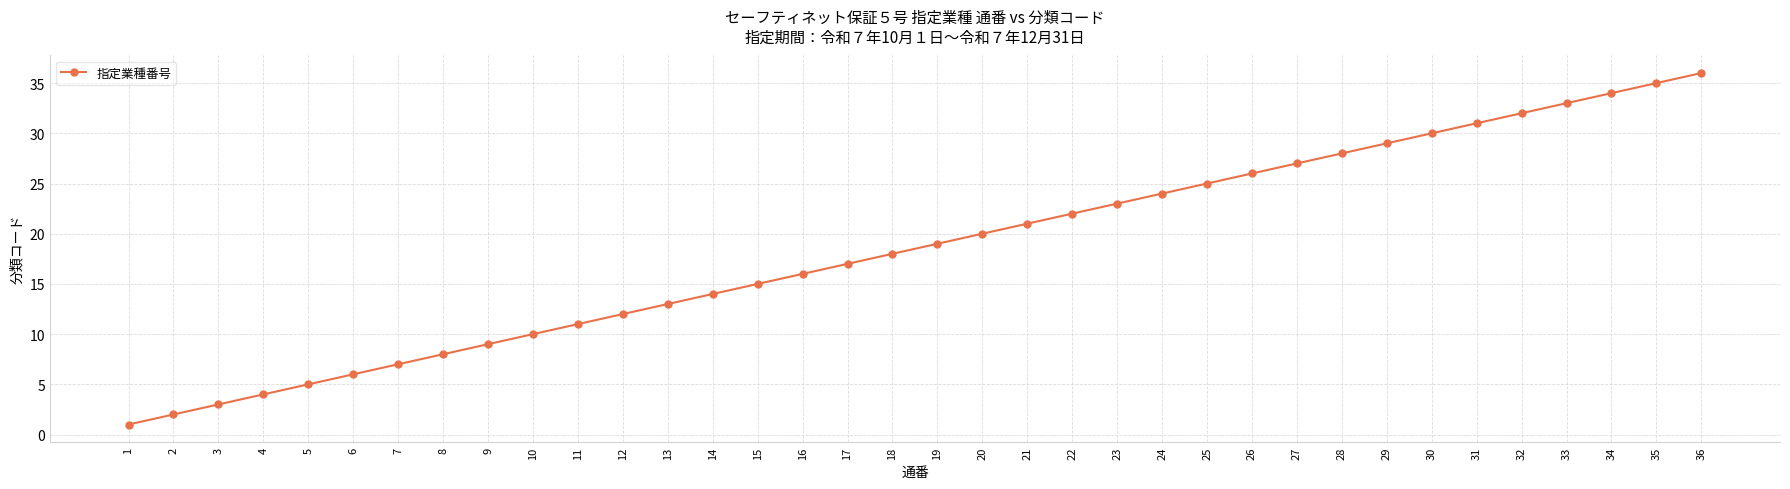

Reading right to left, what are all the values shown in this chart?

36	35	34	33	32	31	30	29	28	27	26	25	24	23	22	21	20	19	18	17	16	15	14	13	12	11	10	9	8	7	6	5	4	3	2	1